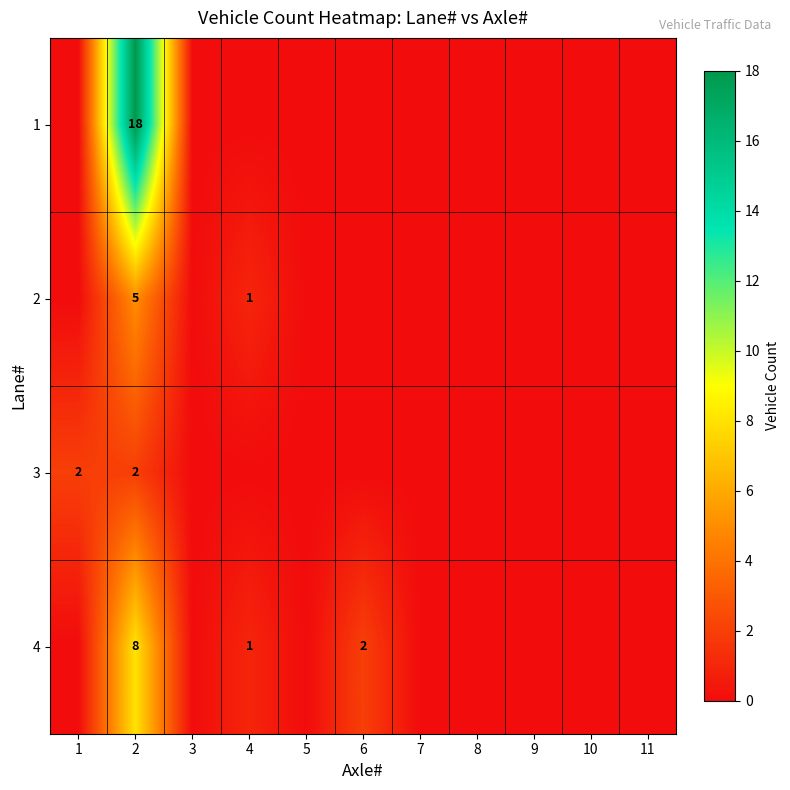

Count the number of categories in the chart.

11